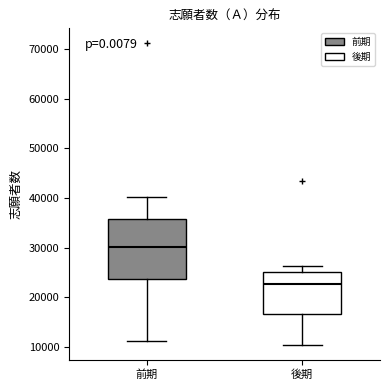

Which box's median line is the highest?

前期